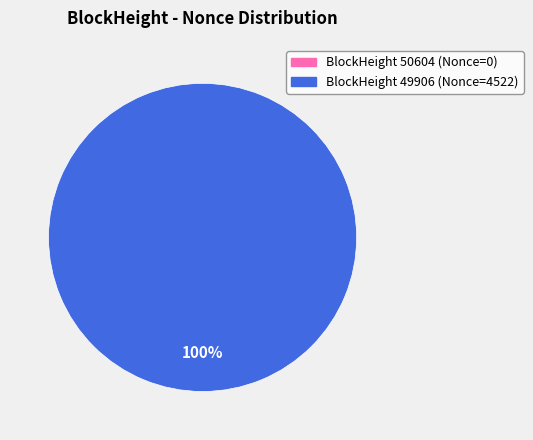

Is it true that 49906 is 99% of the pie?

False